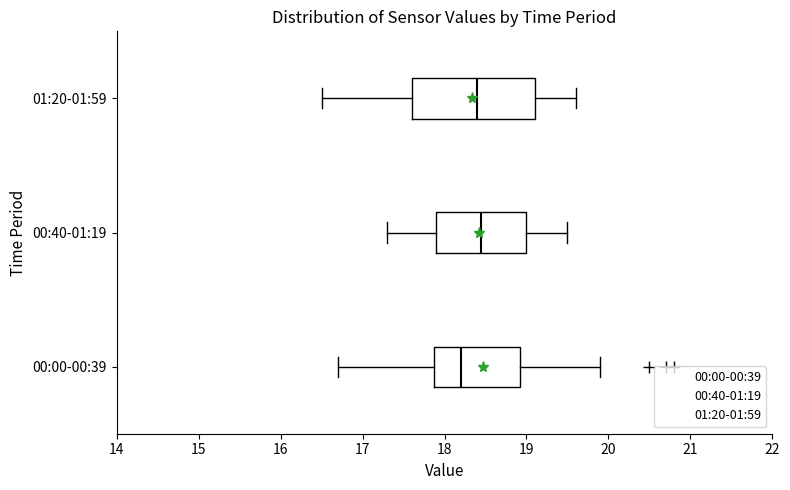

Reading bottom to top, transcribe this box plot: for each box, give where its median line is, the range the box spans, and where its two whiskers end, as read against the x-axis. The values are not printed on the chart, so give them approximately, as read against the axis.

00:00-00:39: median 18.2, box 17.9 to 18.9, whiskers 16.7 to 19.9
00:40-01:19: median 18.5, box 17.9 to 19.0, whiskers 17.3 to 19.5
01:20-01:59: median 18.4, box 17.6 to 19.1, whiskers 16.5 to 19.6